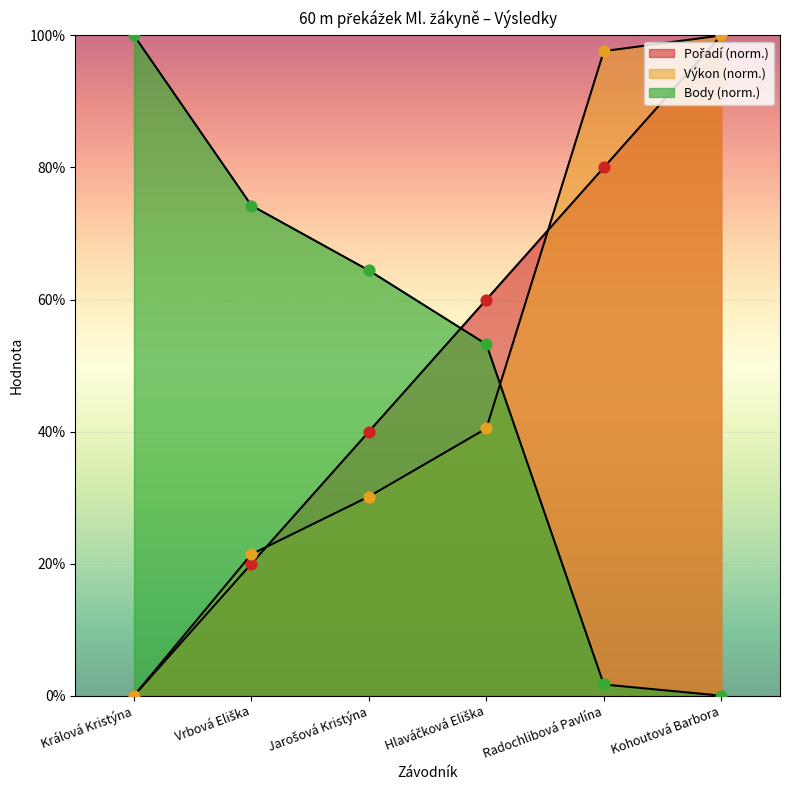

Which series reaches the maximum Y coordinate?

Pořadí